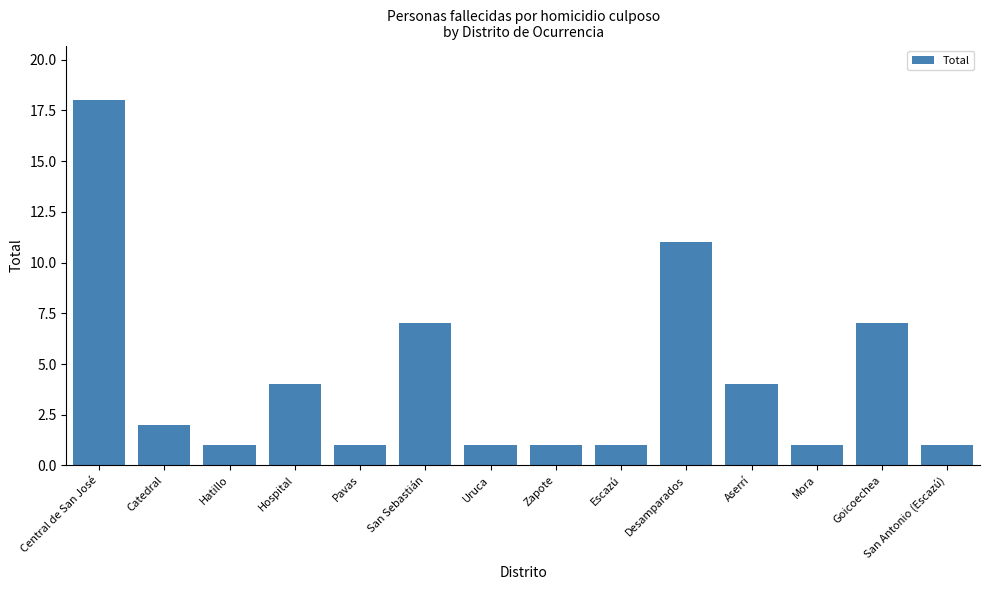

What is the label of the 2nd bar from the right?

Goicoechea